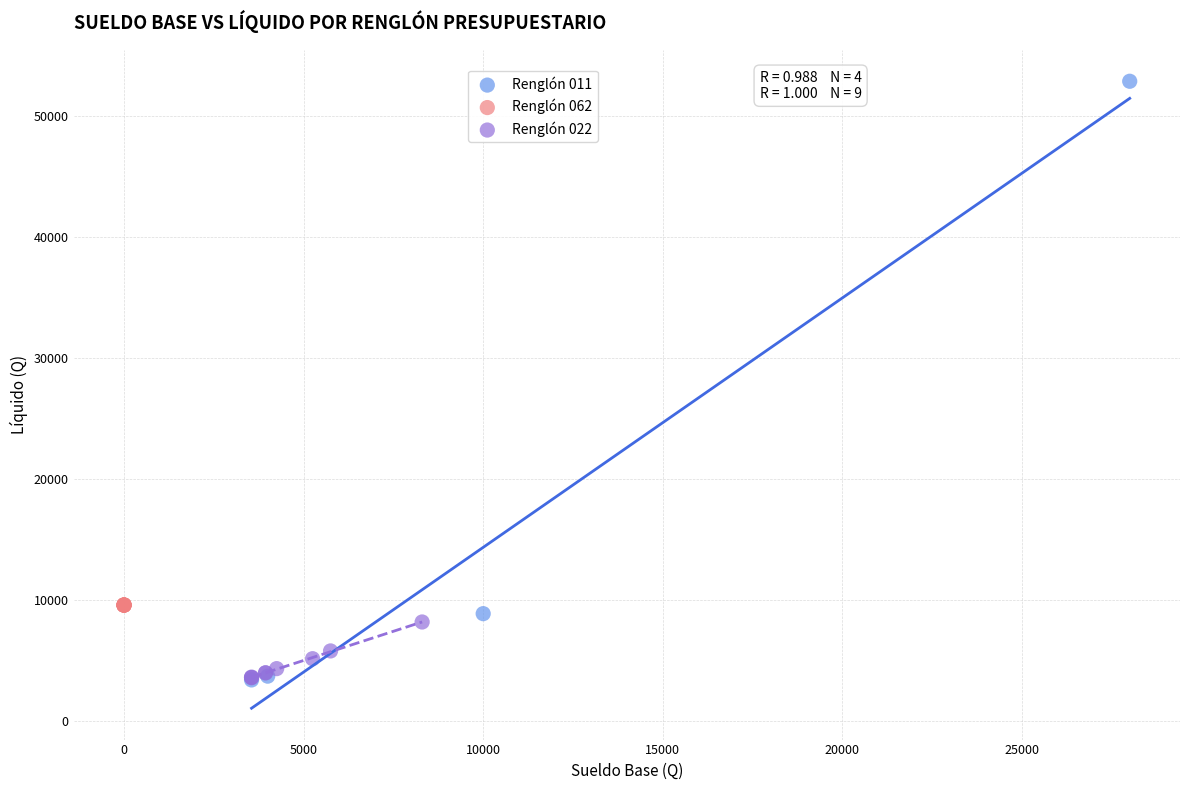

Which series reaches the maximum Y coordinate?

Renglón 011